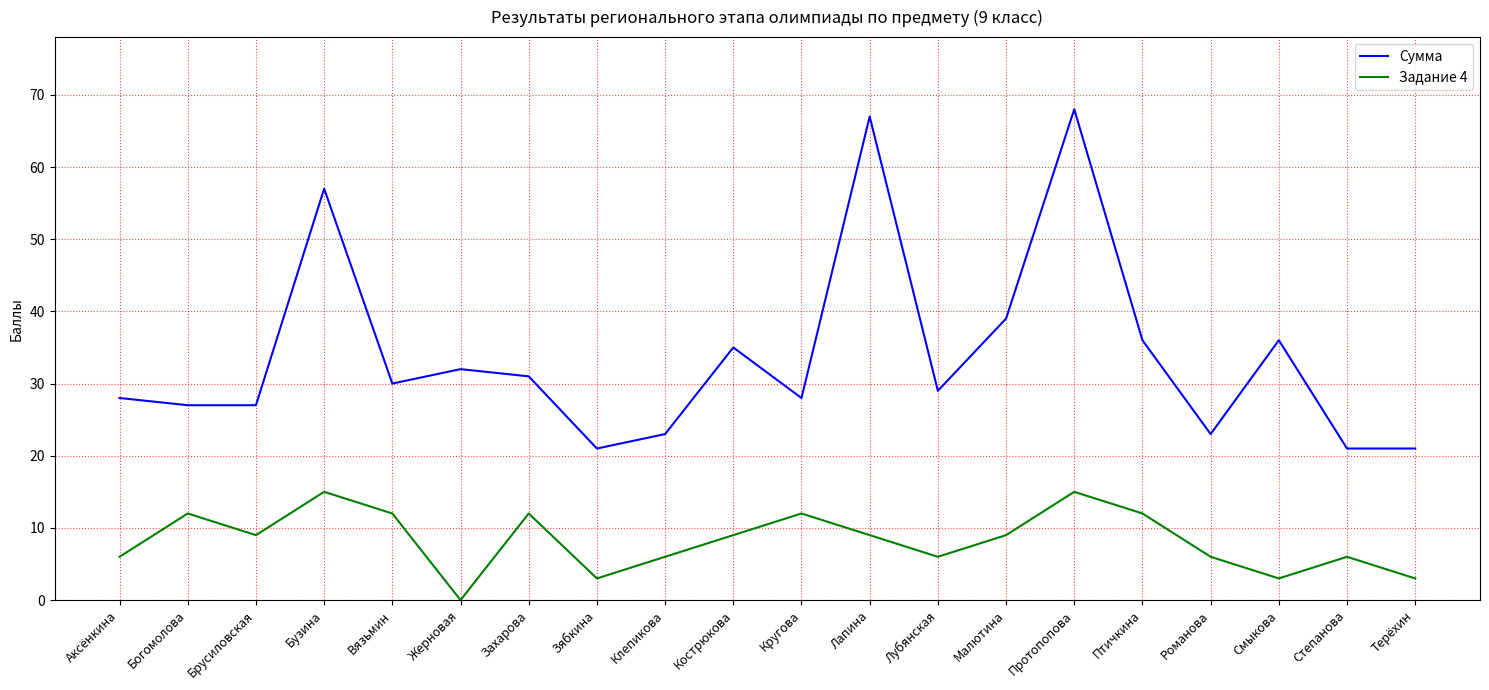

What is the difference between the Сумма values at Брусиловская and Жерновая?

5